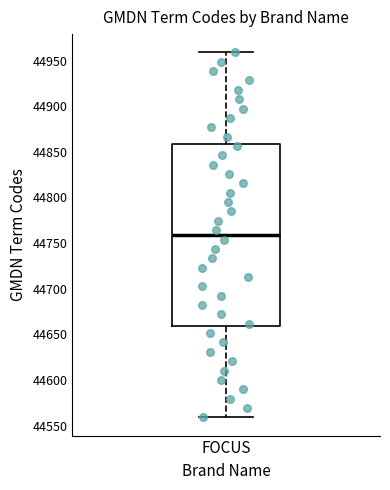

Transcribe this box plot: give where the median line is, the range the box spans, and where the two whiskers end, as read against the y-axis. The values are not printed on the chart, so give them approximately, as read against the axis.

median 44760, box 44660 to 44860, whiskers 44560 to 44960